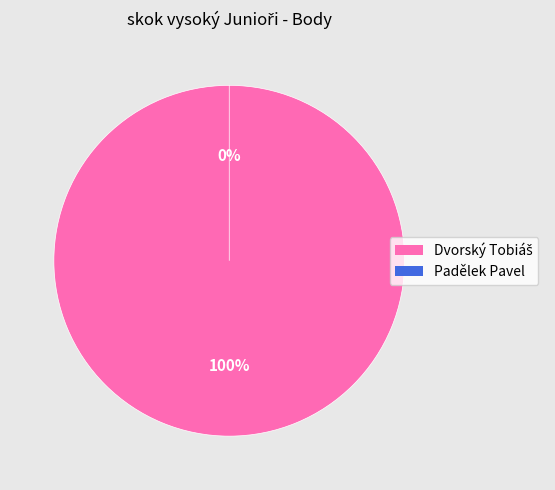

To the nearest percent, what is the average slice percentage?

50%